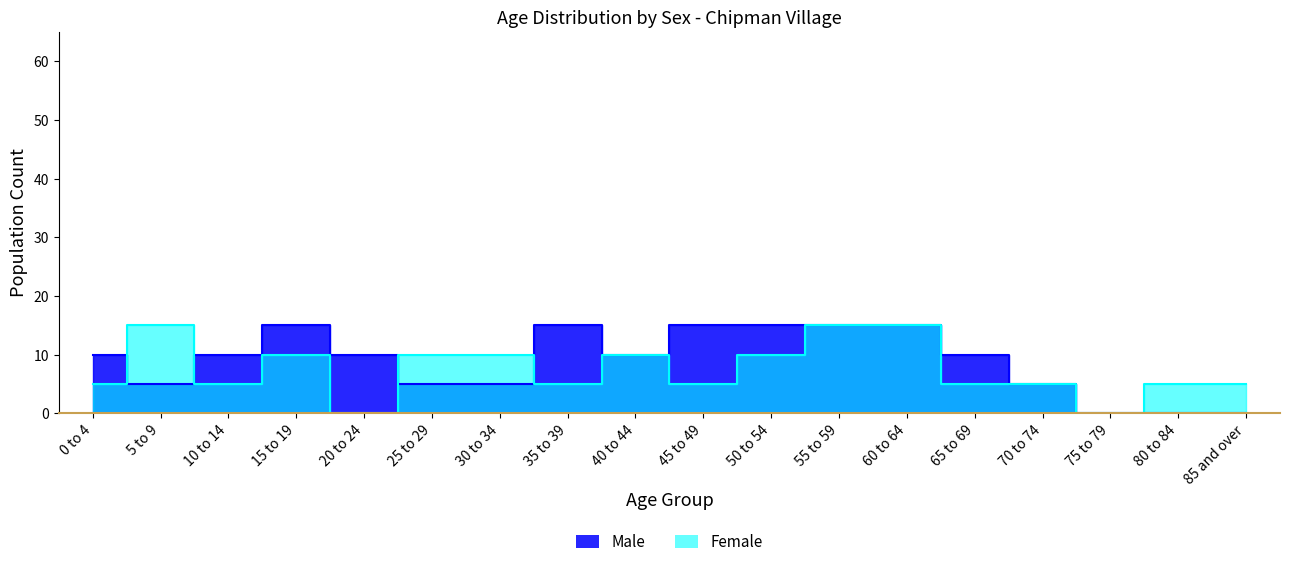

How many Male values are between 5 and 15?

15